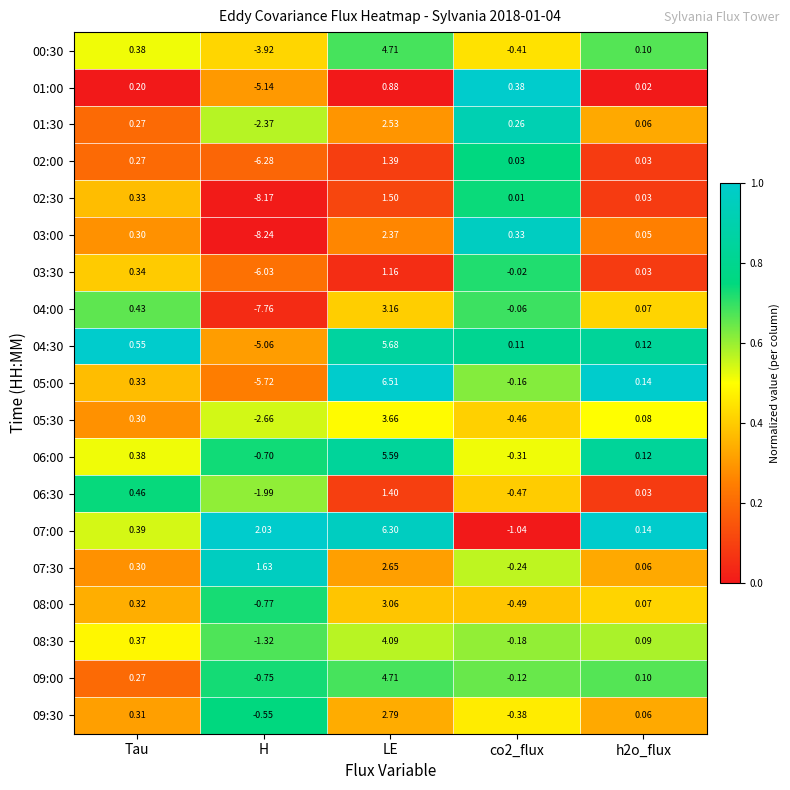

At which category is the sum across all series the highest?

LE